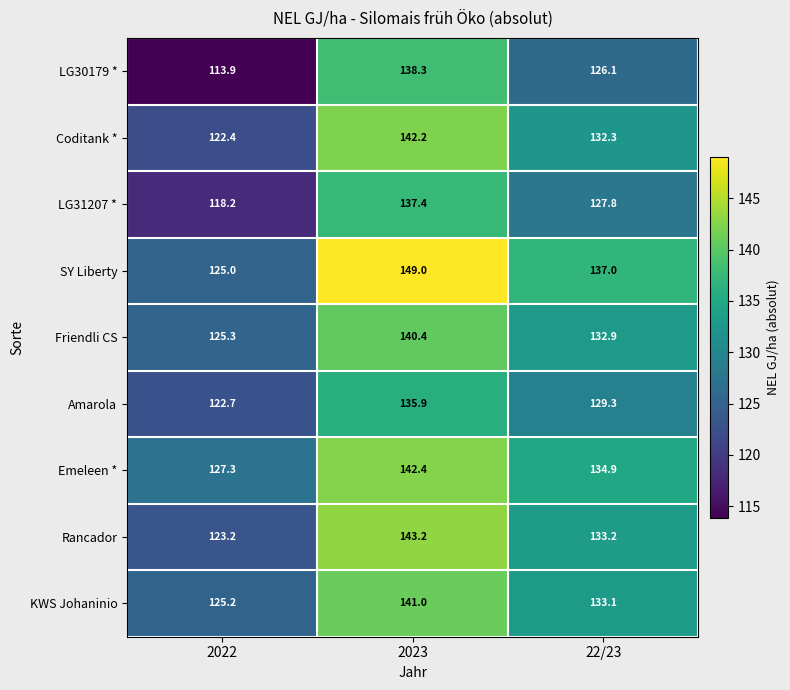

Rank the series at 2023 from highest to lowest value.

SY Liberty, Rancador, Emeleen *, Coditank *, KWS Johaninio, Friendli CS, LG30179 *, LG31207 *, Amarola